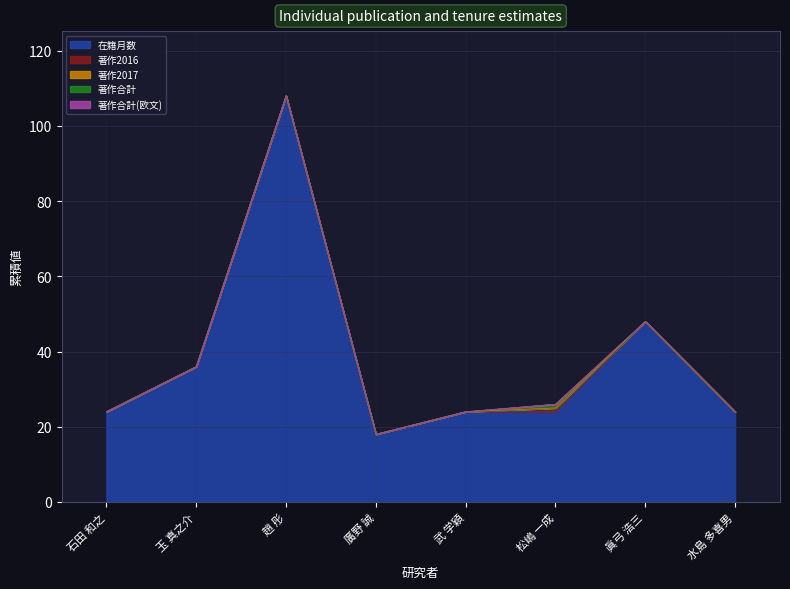

Is it true that 在籍月数 equals 14 at 水島 多喜男?

False